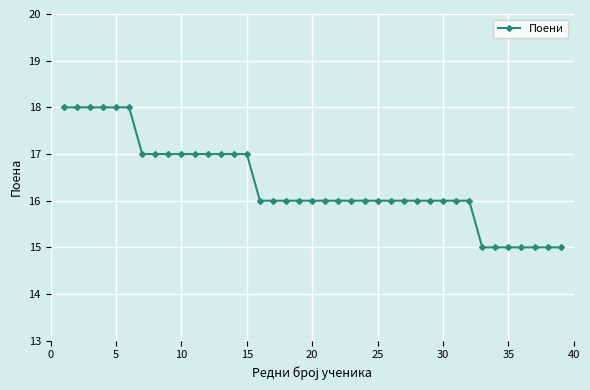

What is the maximum value shown in the chart?

18